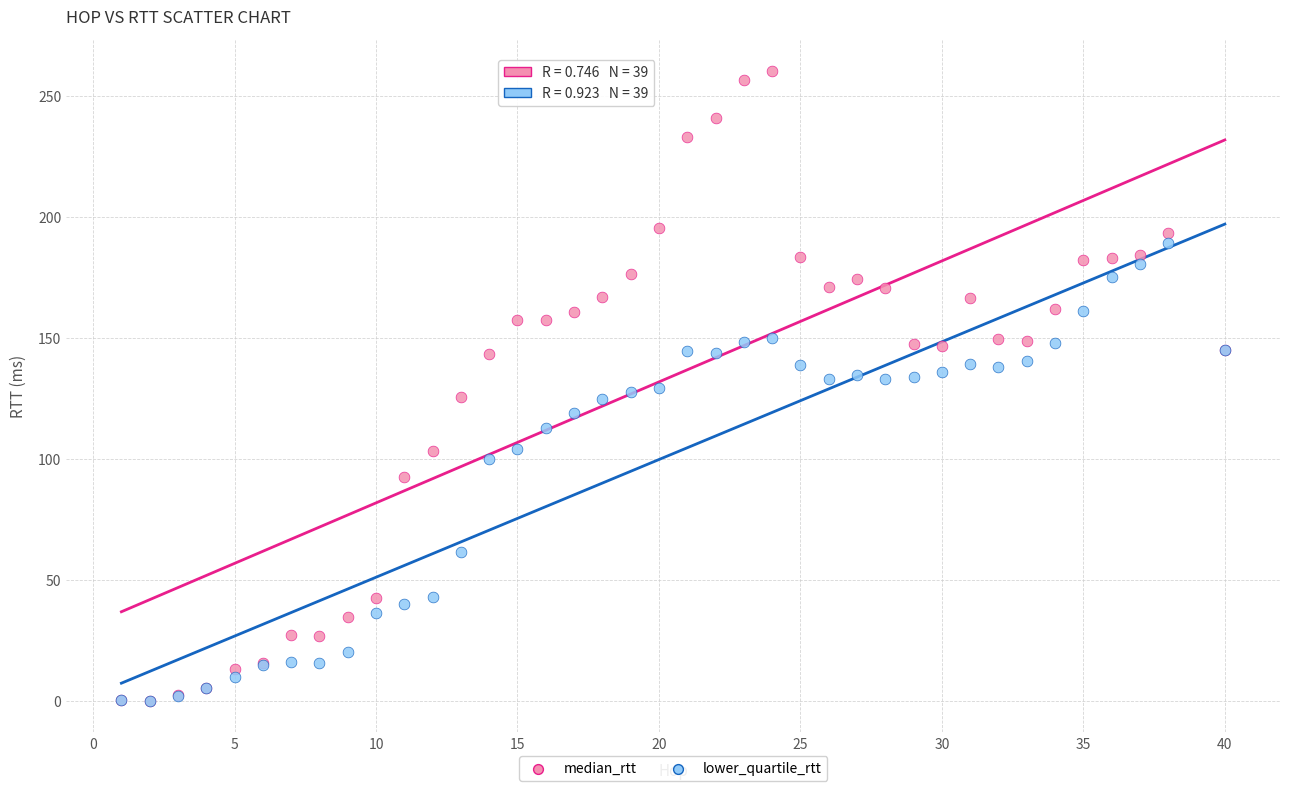

What are all the series names shown in the legend?

median_rtt, lower_quartile_rtt